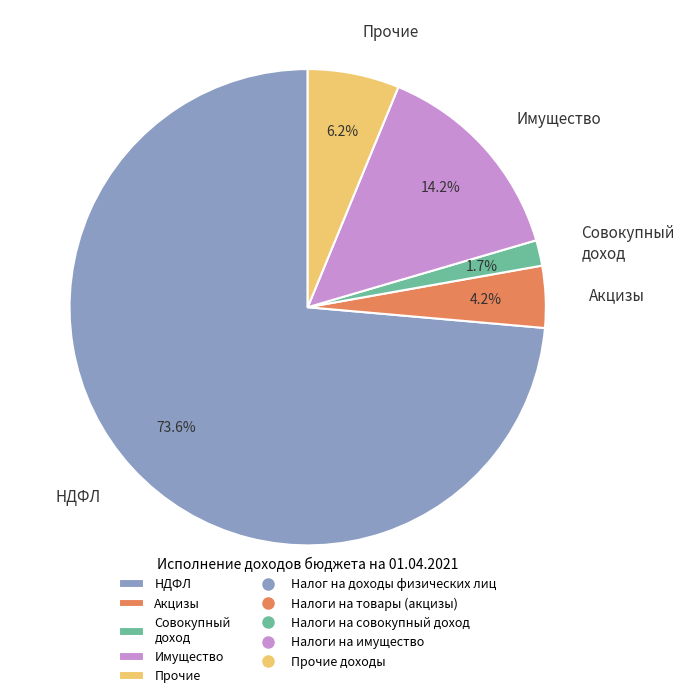

Between Акцизы and НДФЛ, which is larger?

НДФЛ